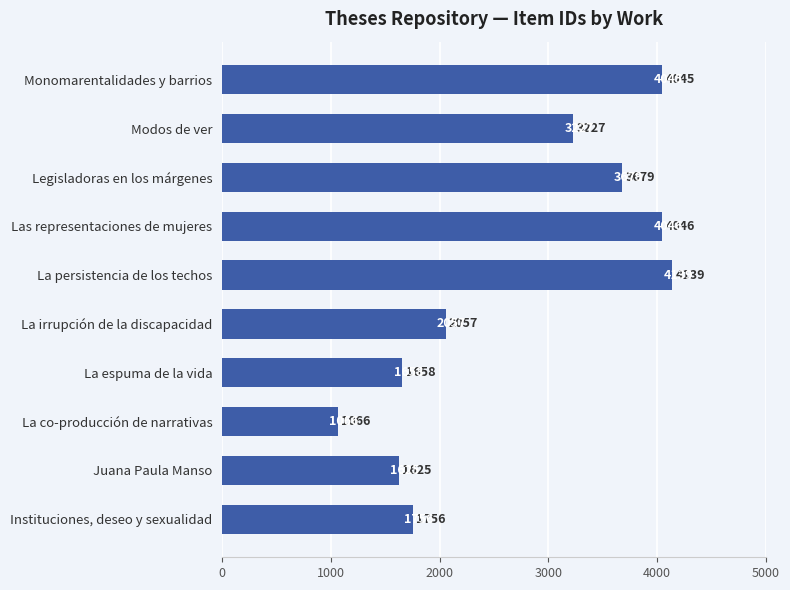

How many categories are shown in the chart?

10